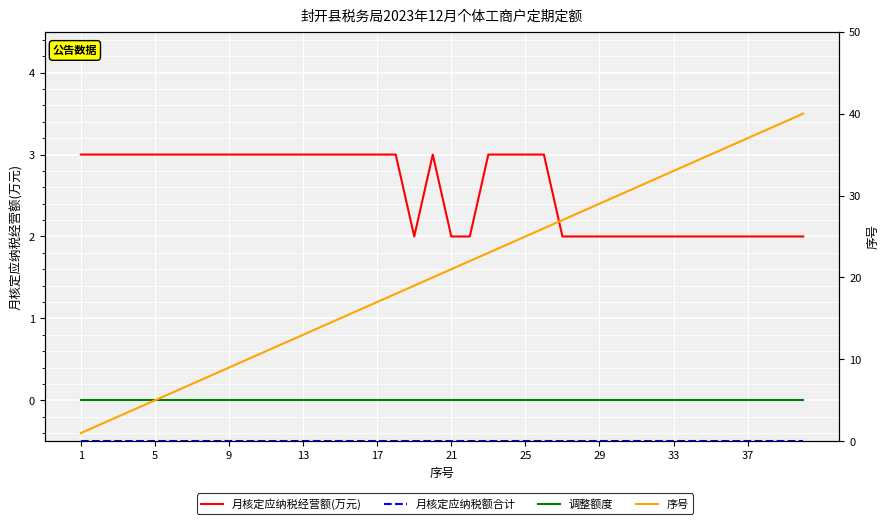

True or false: 月核定应纳税额合计 and 调整额度 intersect in this chart.

False